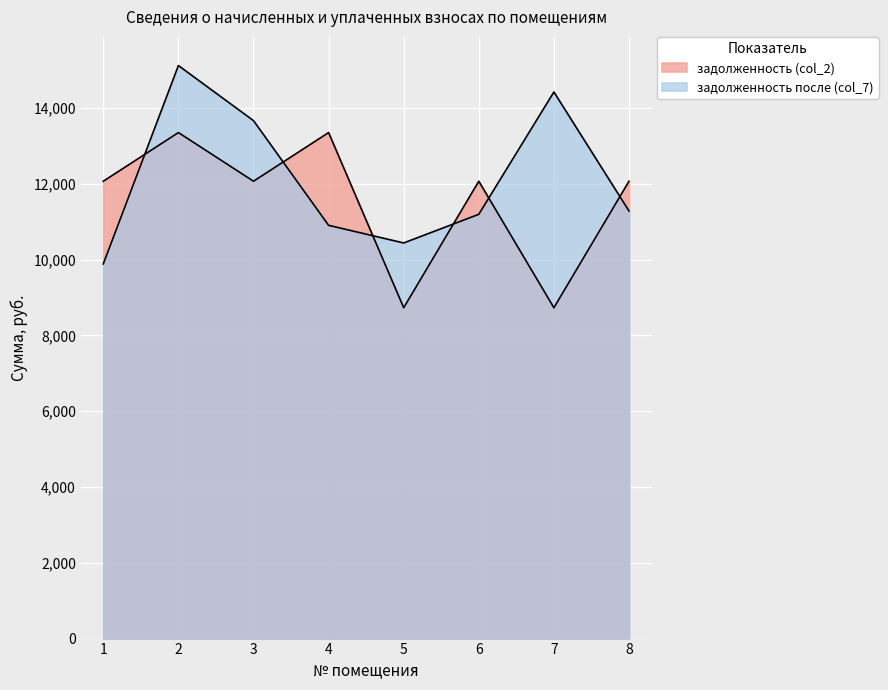

True or false: задолженность (col_2) has a value of 20911.5 at 1.

False